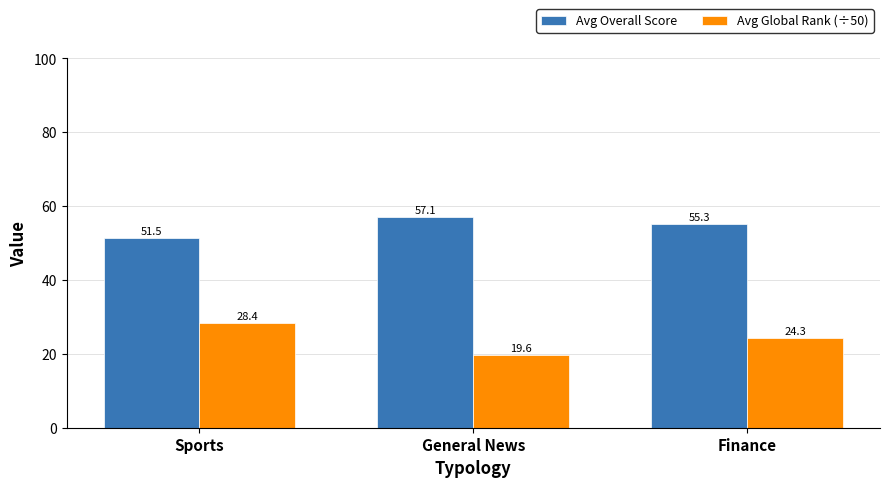

Reading right to left, list all the values displayed in this chart.

Avg Overall Score: 55.3	57.1	51.5
Avg Global Rank (÷50): 24.3	19.6	28.4